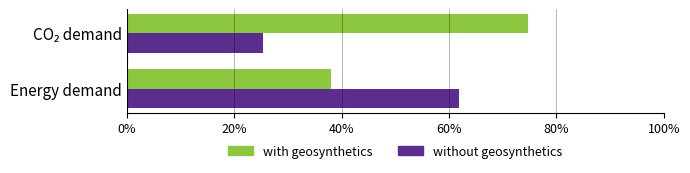

What value does the without geosynthetics series have at Energy demand?

61.9